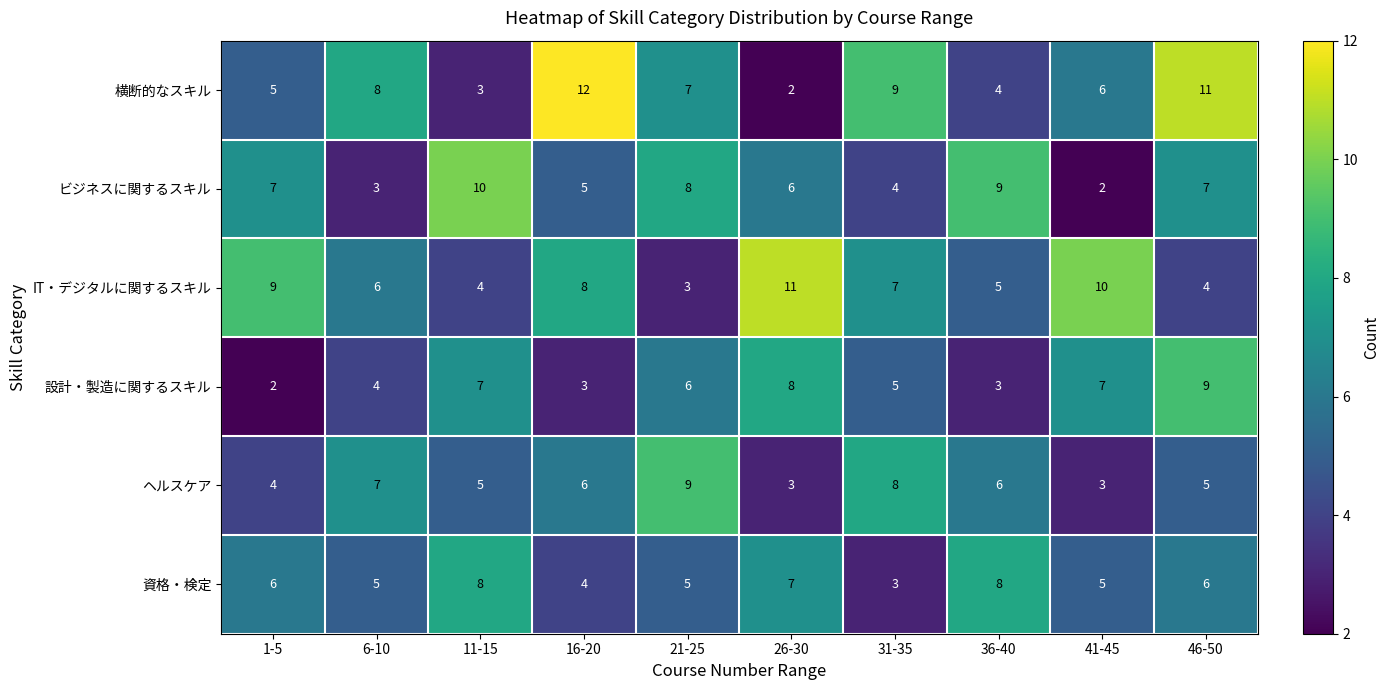

What is the minimum value for IT・デジタルに関するスキル?

3